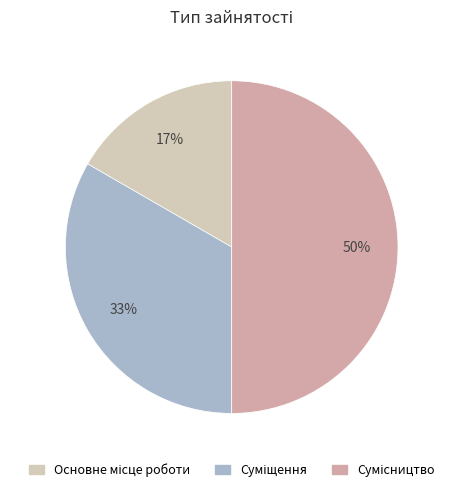

The Сумісництво slice represents 56% of the pie. True or false?

False